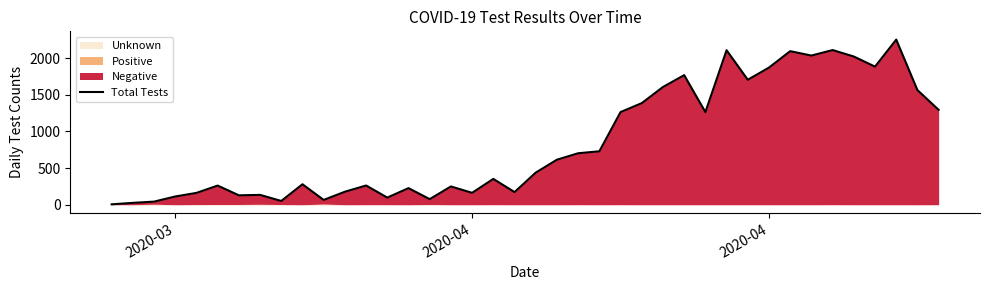

How many interior local peaks (higher than both neighbors) does the data have?

12